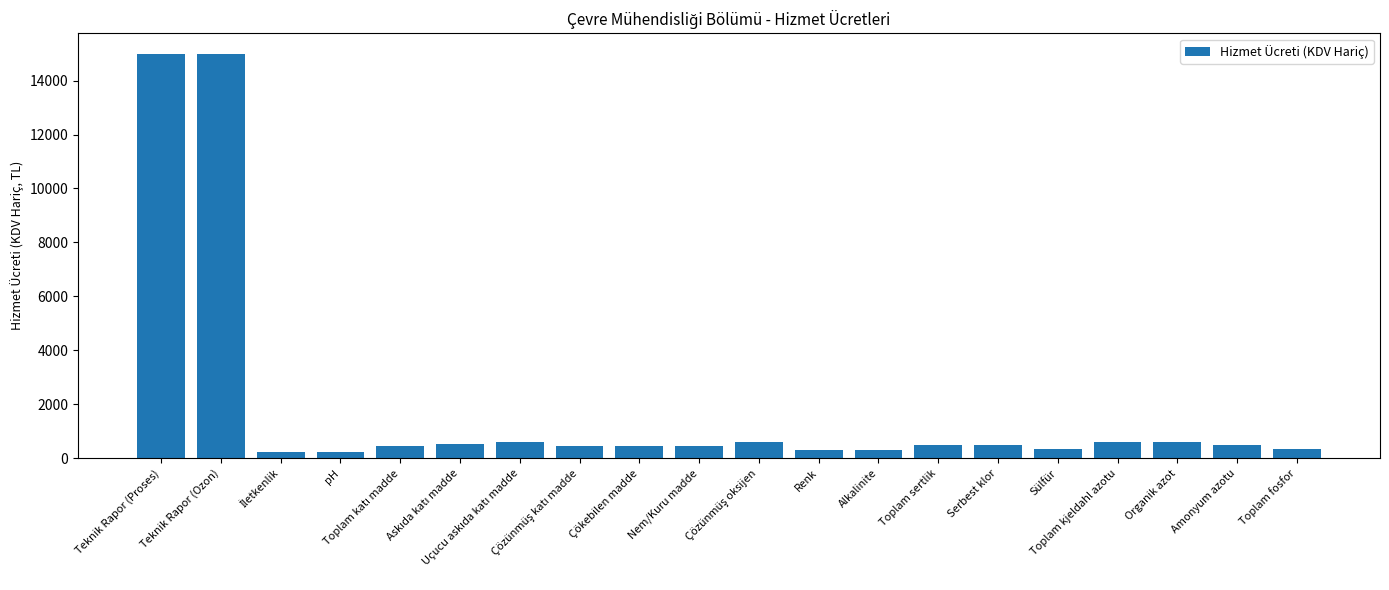

What is the average value?

1899